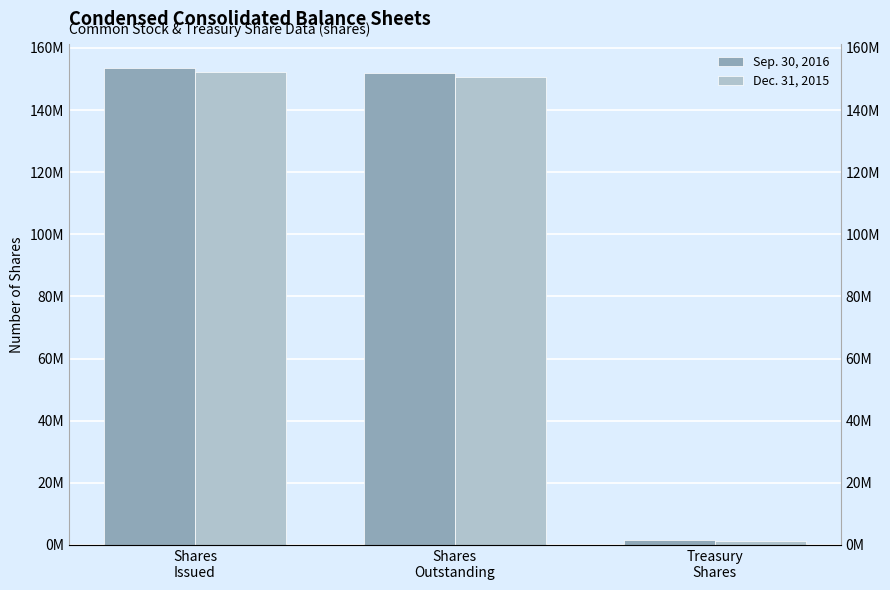

Reading right to left, list all the values displayed in this chart.

Sep. 30, 2016: Treasury
Shares=1646271	Shares
Outstanding=151805300	Shares
Issued=153451571
Dec. 31, 2015: Treasury
Shares=1427952	Shares
Outstanding=150700989	Shares
Issued=152128941